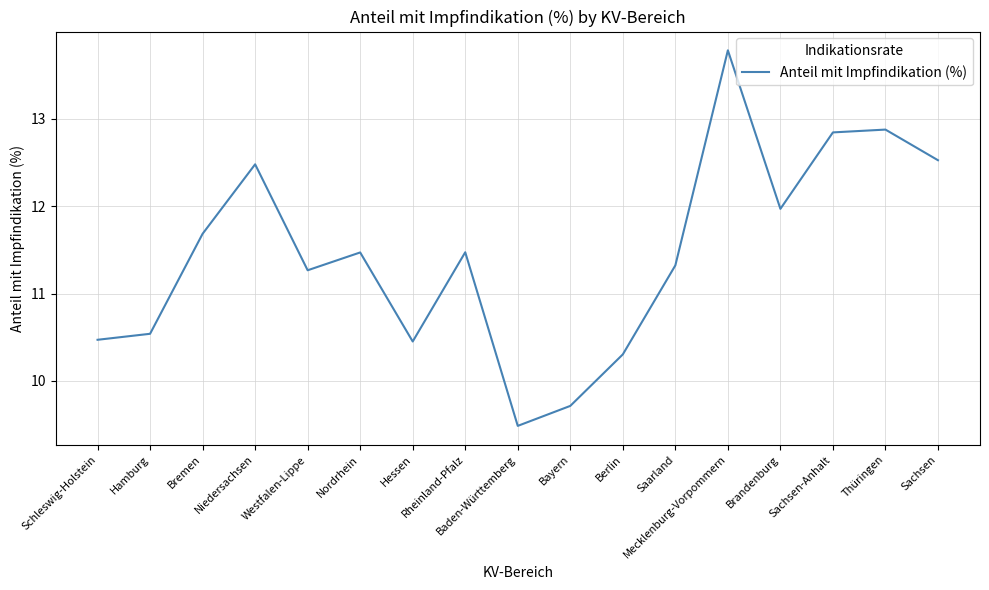

What position from the right is Sachsen-Anhalt?

3